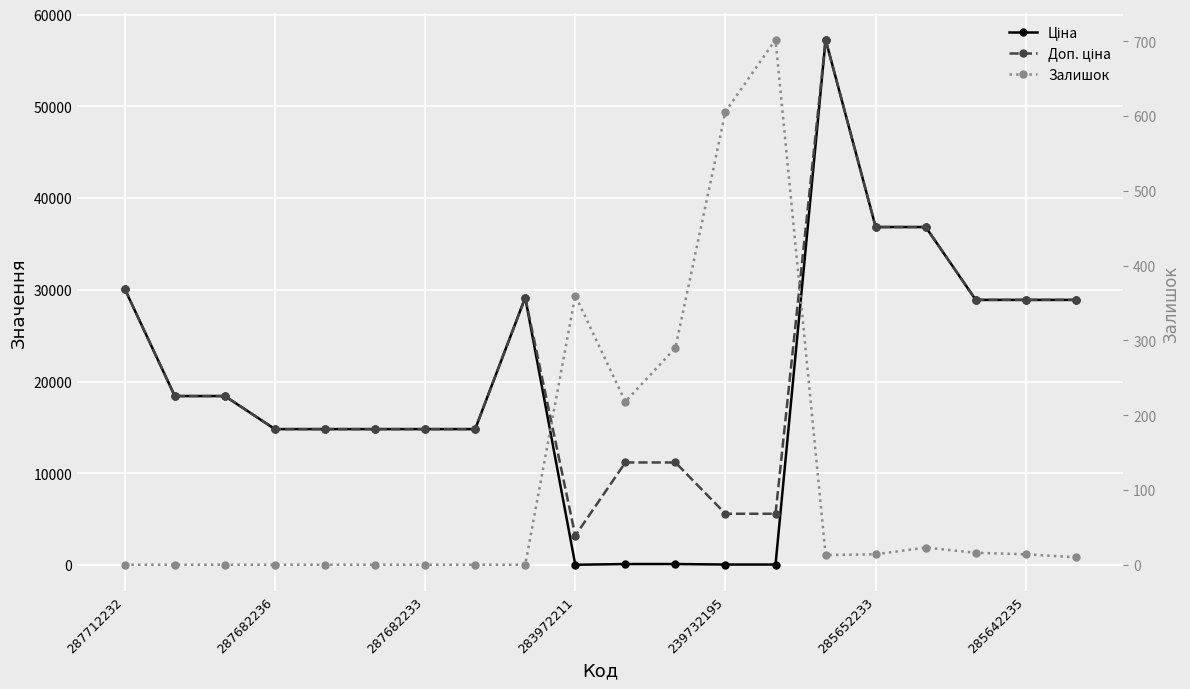

How many lines are shown in the chart?

3